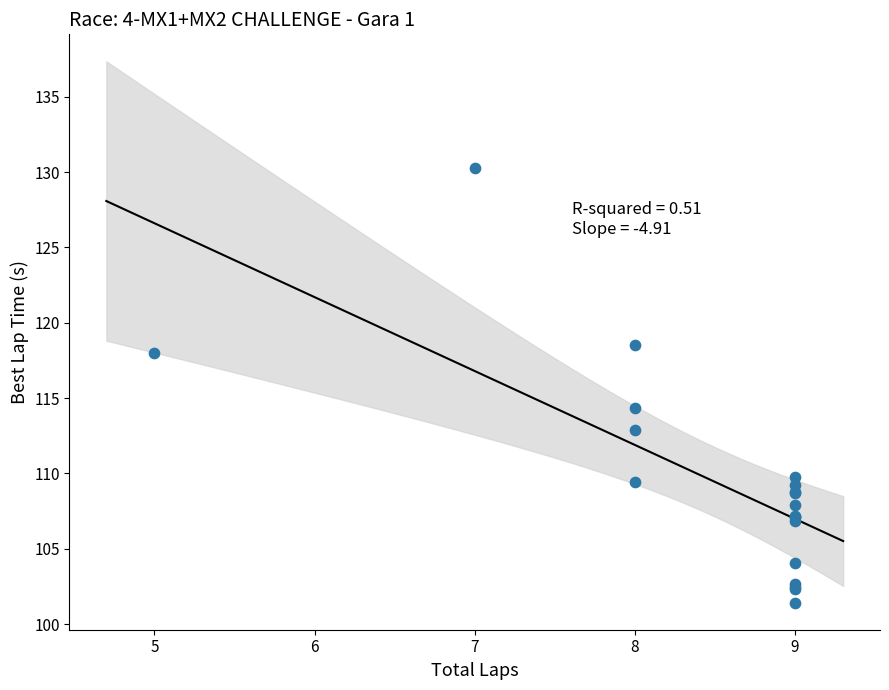

What Y value in the scatter plot is closest to 115?

114.3